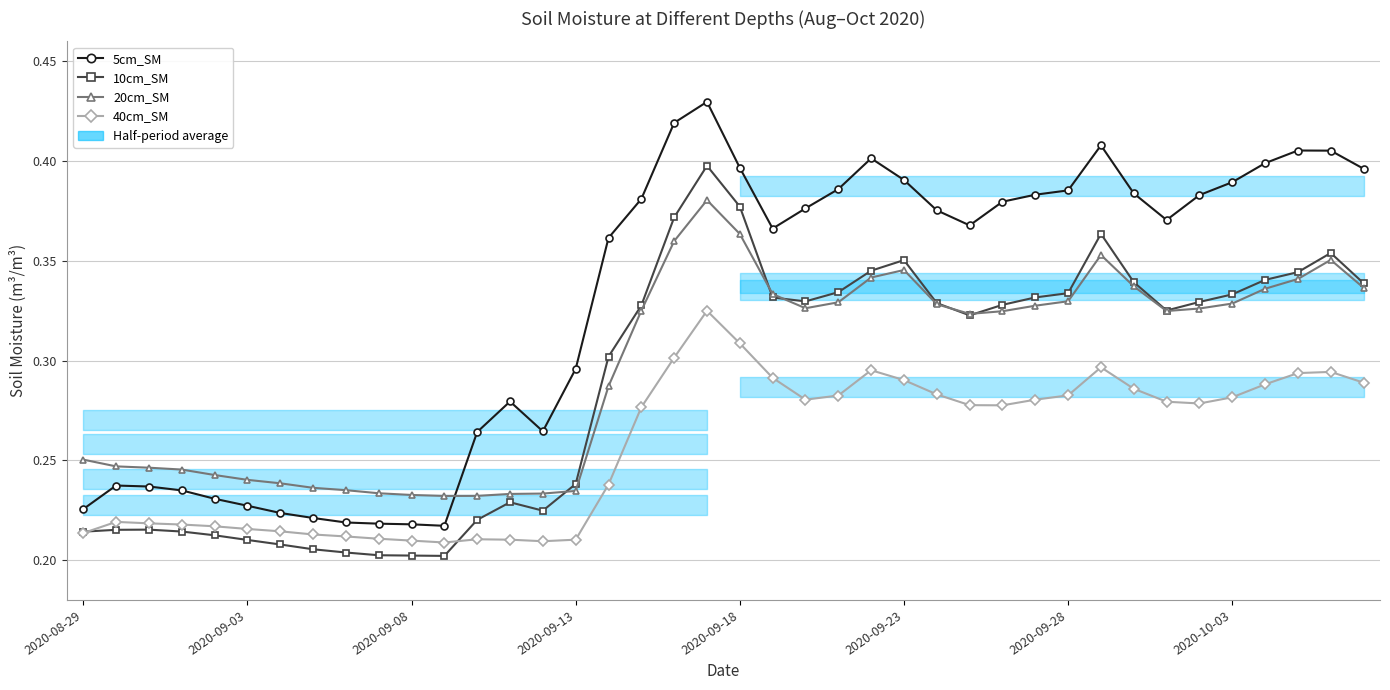

Rank the series at 13 from highest to lowest value.

5cm_SM, 20cm_SM, 10cm_SM, 40cm_SM